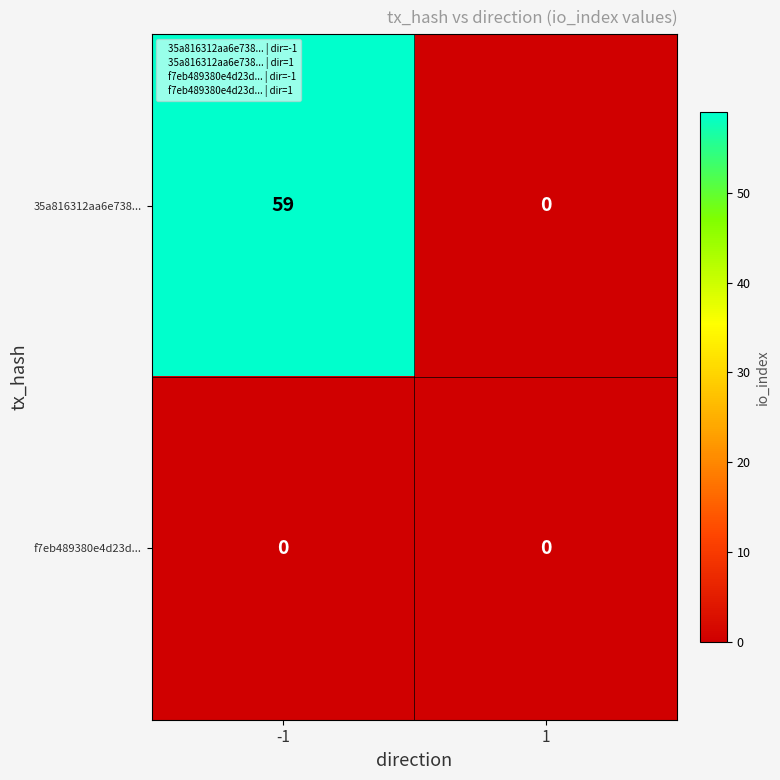

What is the maximum value shown in the chart?

59